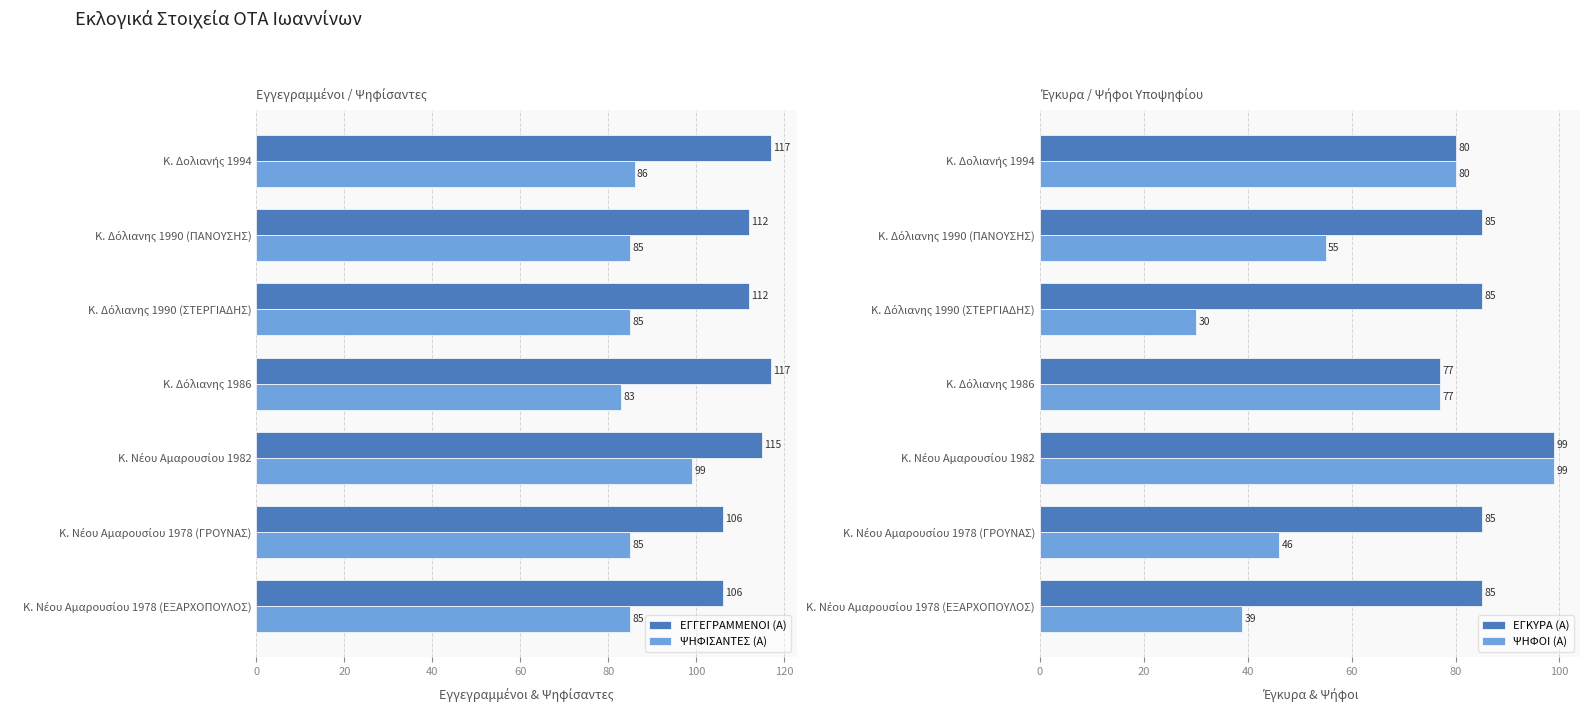

Which series has the largest range (max minus min)?

ΨΗΦΟΙ (Α)